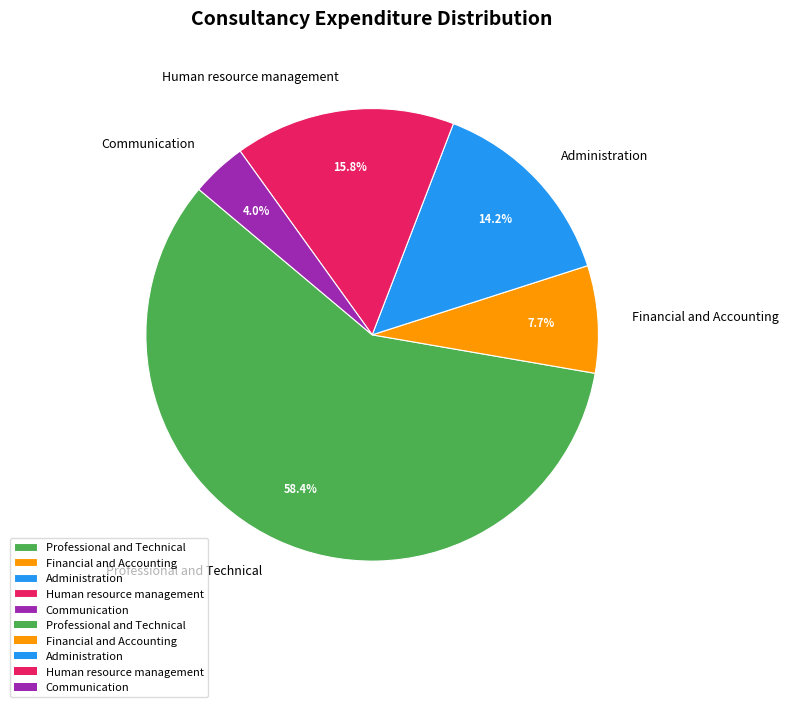

What percentage do Administration and Communication together represent?

18.2%